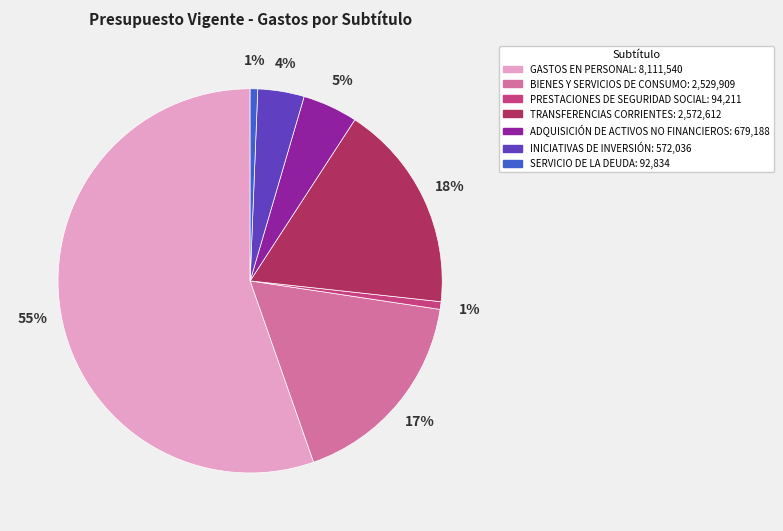

To the nearest percent, what is the average slice percentage?

14%